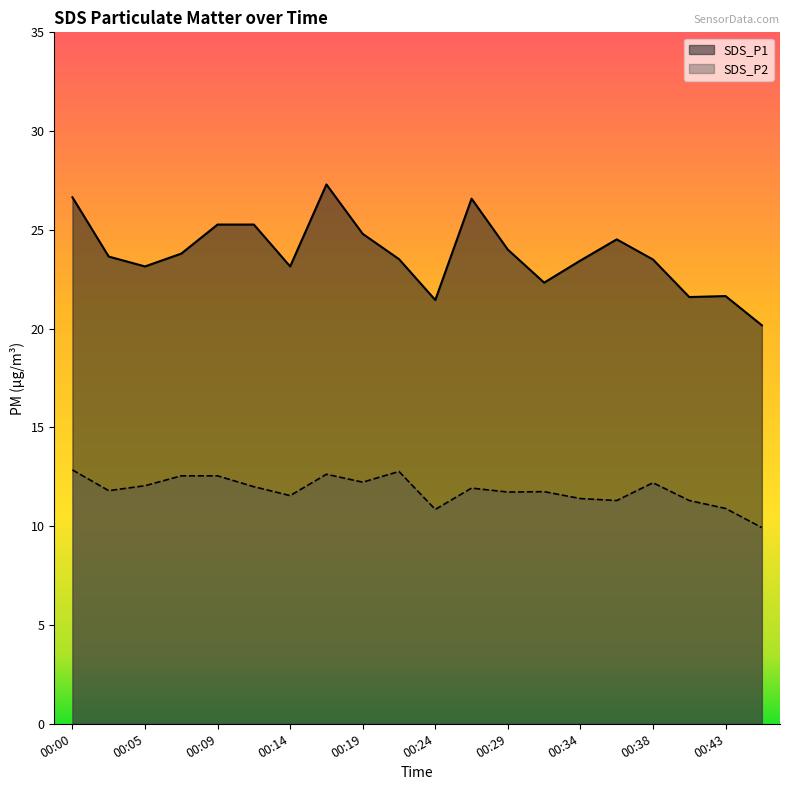

Does the chart have visible grid lines?

No